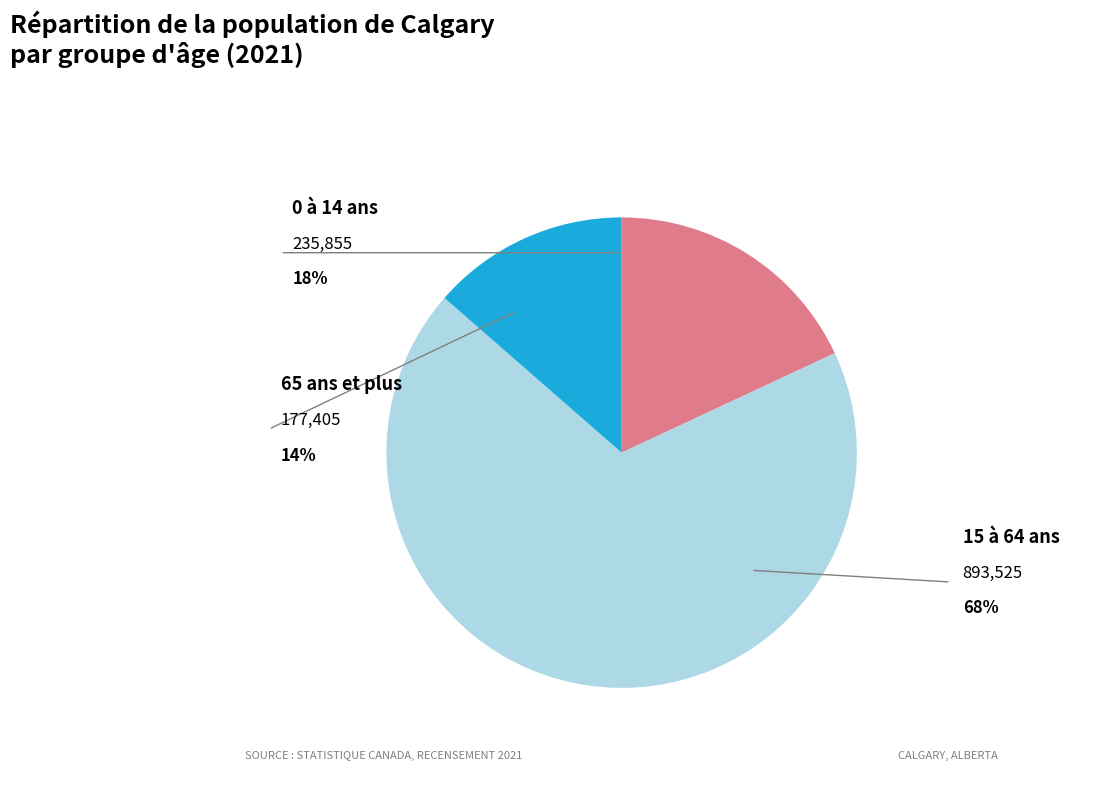

True or false: 0 à 14 ans accounts for 9% of the total.

False